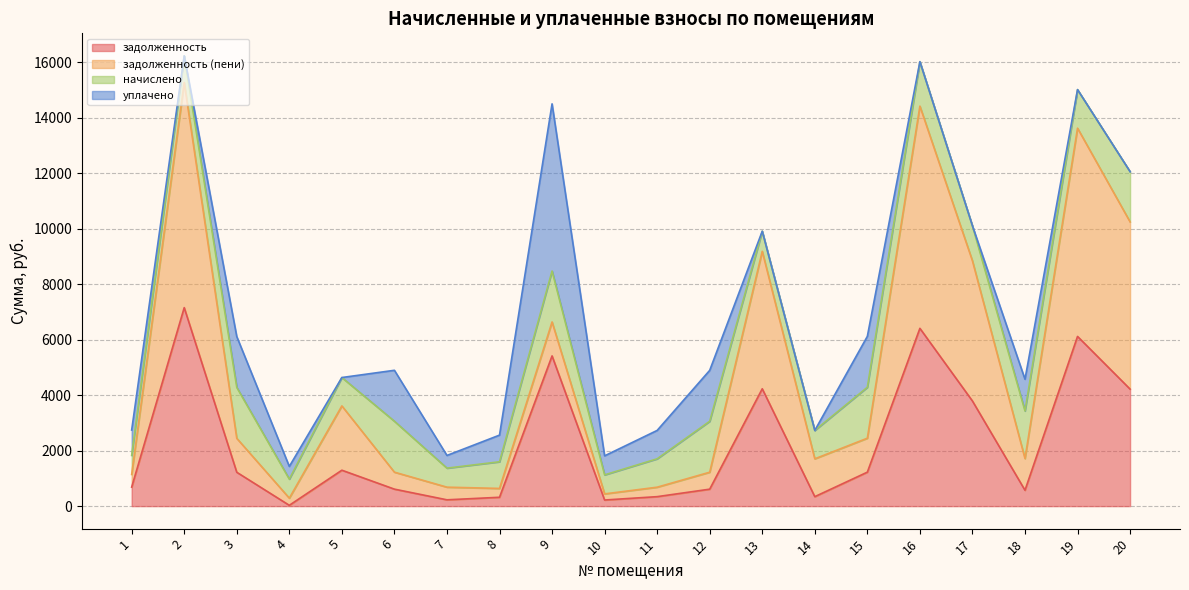

How many times do уплачено and задолженность (пени) cross each other?

7